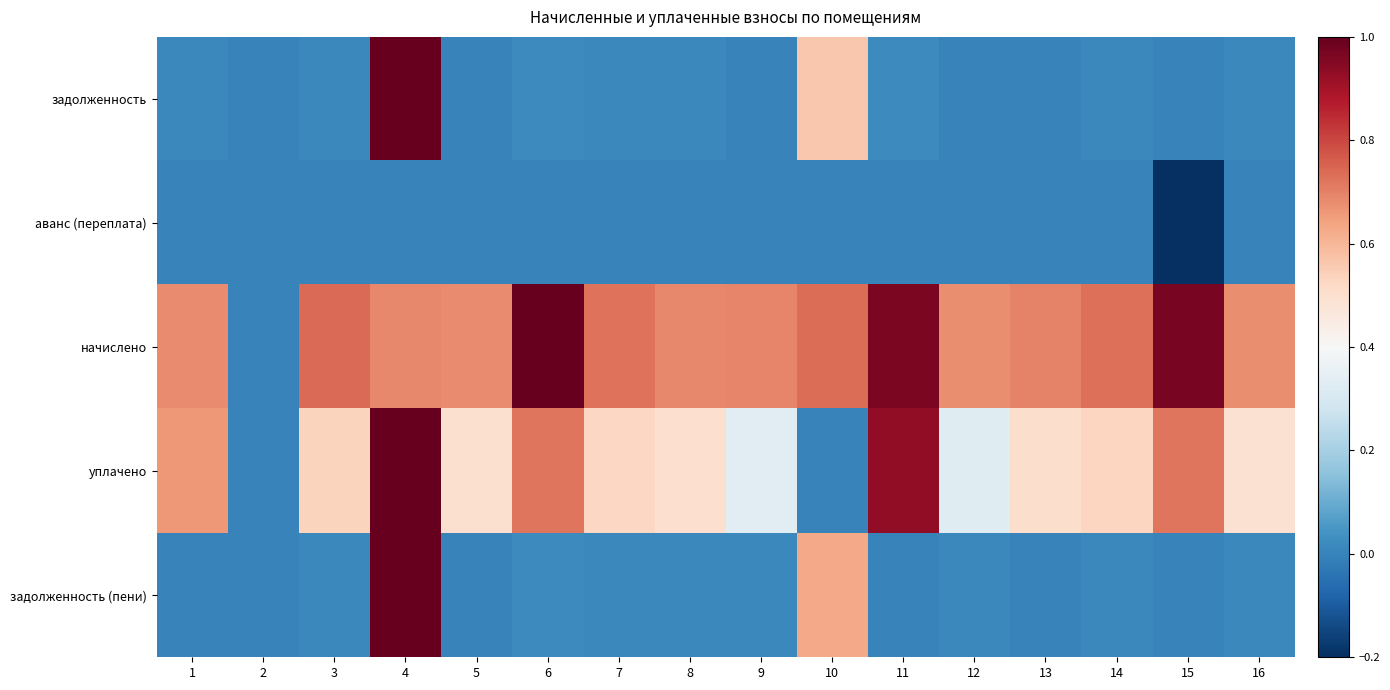

Between 16 and 5, which is larger?

16